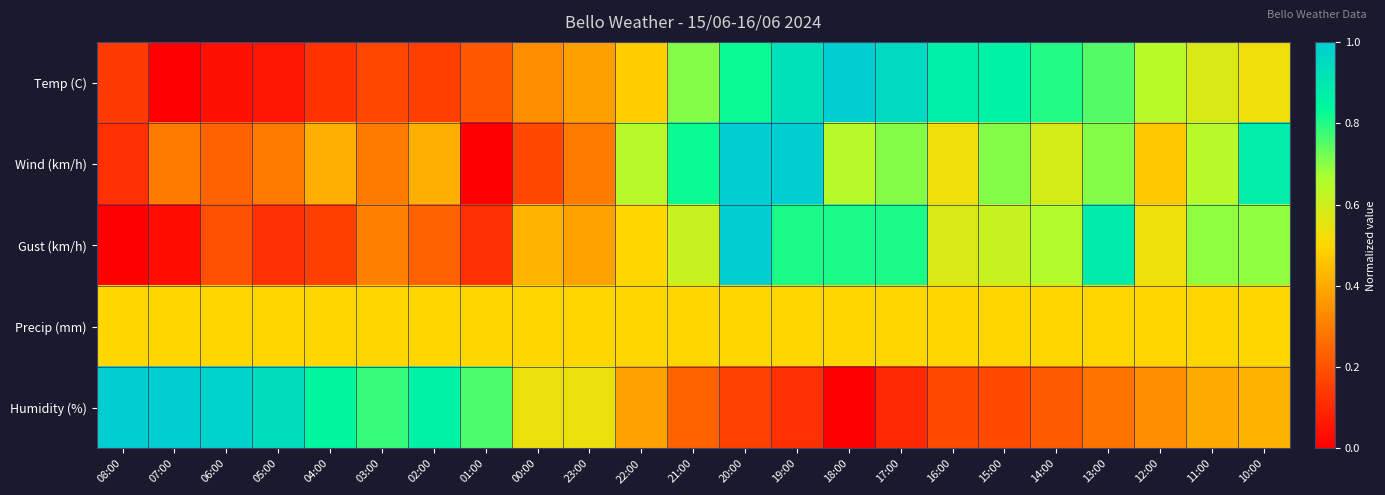

Reading right to left, list all the values displayed in this chart.

Temp (C): 10:00=0.5	11:00=0.6	12:00=0.6	13:00=0.8	14:00=0.8	15:00=0.9	16:00=0.9	17:00=1.0	18:00=1.0	19:00=0.9	20:00=0.8	21:00=0.7	22:00=0.5	23:00=0.4	00:00=0.3	01:00=0.2	02:00=0.2	03:00=0.2	04:00=0.1	05:00=0.1	06:00=0.0	07:00=0.0	08:00=0.1
Wind (km/h): 10:00=0.9	11:00=0.6	12:00=0.5	13:00=0.7	14:00=0.6	15:00=0.7	16:00=0.5	17:00=0.7	18:00=0.6	19:00=1.0	20:00=1.0	21:00=0.8	22:00=0.6	23:00=0.3	00:00=0.2	01:00=0.0	02:00=0.4	03:00=0.3	04:00=0.4	05:00=0.3	06:00=0.2	07:00=0.3	08:00=0.1
Gust (km/h): 10:00=0.7	11:00=0.7	12:00=0.5	13:00=0.9	14:00=0.7	15:00=0.6	16:00=0.6	17:00=0.8	18:00=0.8	19:00=0.8	20:00=1.0	21:00=0.6	22:00=0.5	23:00=0.4	00:00=0.4	01:00=0.1	02:00=0.2	03:00=0.3	04:00=0.2	05:00=0.1	06:00=0.2	07:00=0.0	08:00=0.0
Precip (mm): 10:00=0.5	11:00=0.5	12:00=0.5	13:00=0.5	14:00=0.5	15:00=0.5	16:00=0.5	17:00=0.5	18:00=0.5	19:00=0.5	20:00=0.5	21:00=0.5	22:00=0.5	23:00=0.5	00:00=0.5	01:00=0.5	02:00=0.5	03:00=0.5	04:00=0.5	05:00=0.5	06:00=0.5	07:00=0.5	08:00=0.5
Humidity (%): 10:00=0.4	11:00=0.4	12:00=0.3	13:00=0.3	14:00=0.2	15:00=0.2	16:00=0.2	17:00=0.1	18:00=0.0	19:00=0.1	20:00=0.2	21:00=0.2	22:00=0.4	23:00=0.5	00:00=0.5	01:00=0.8	02:00=0.9	03:00=0.8	04:00=0.8	05:00=0.9	06:00=1.0	07:00=1.0	08:00=1.0